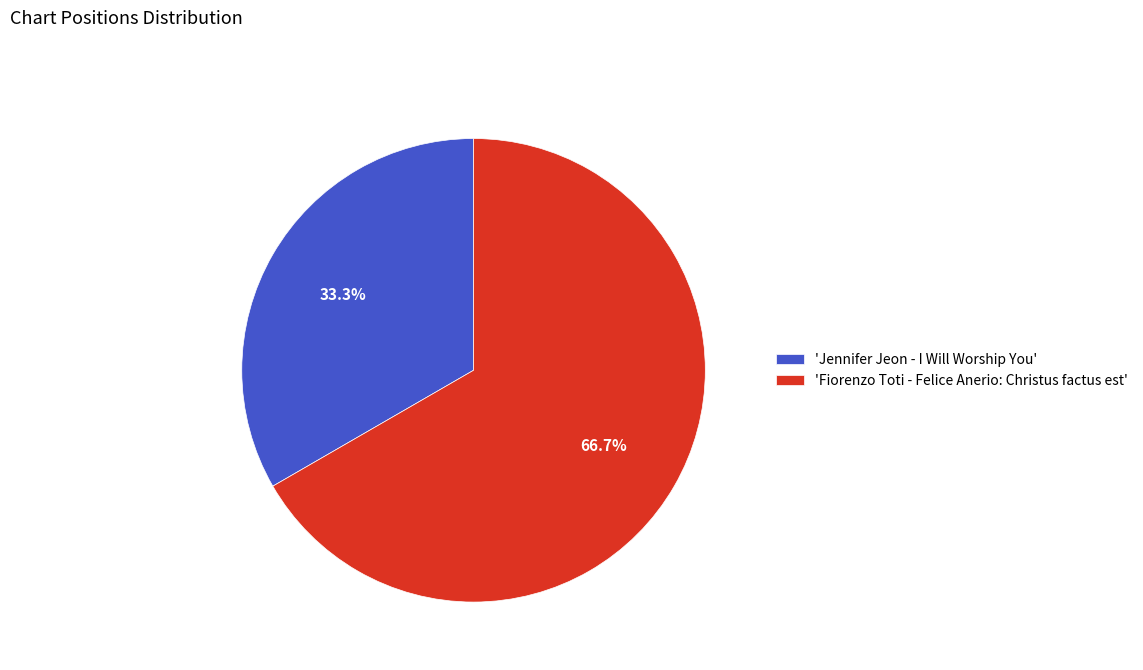

Combined, do 'Jennifer Jeon - I Will Worship You' and 'Fiorenzo Toti - Felice Anerio: Christus factus est' account for over 50%?

Yes